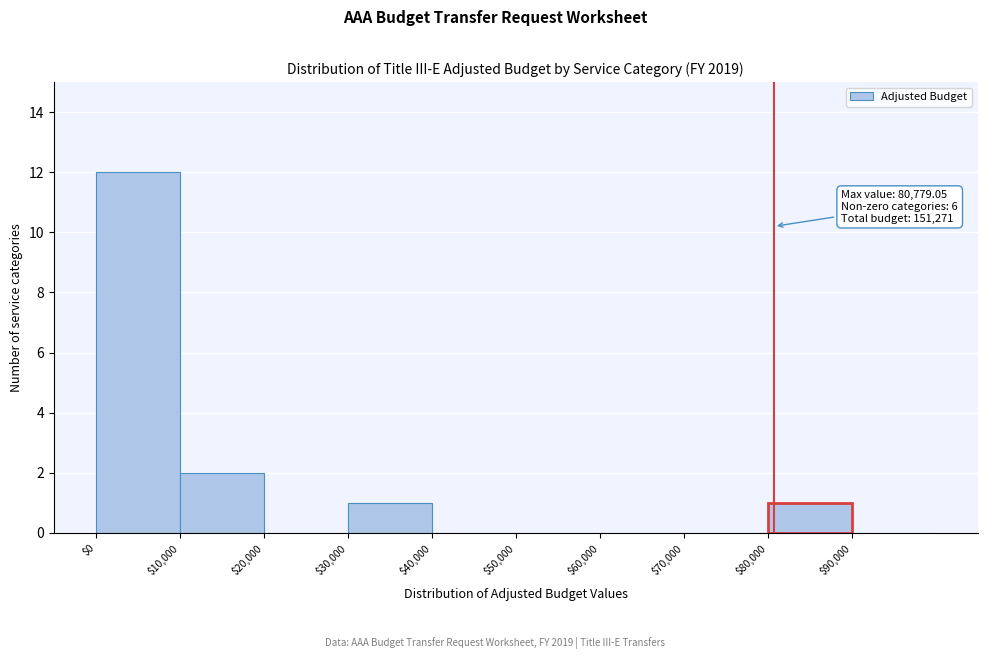

Over which range of the x-axis is the bar tallest?

0 to 10000